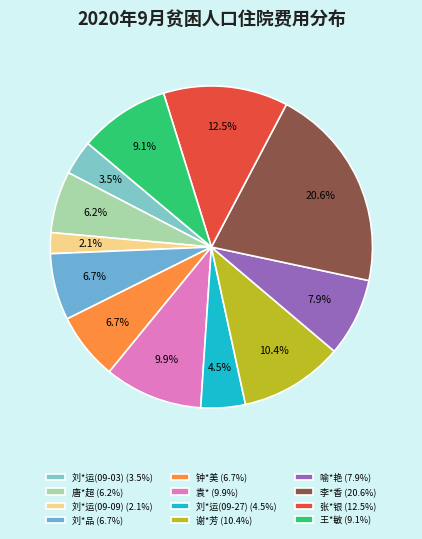

Rank the categories by value from highest to lowest.

李*香, 张*银, 谢*芳, 袁*, 王*敏, 喻*艳, 钟*美, 刘*品, 唐*超, 刘*运(09-27), 刘*运(09-03), 刘*运(09-09)